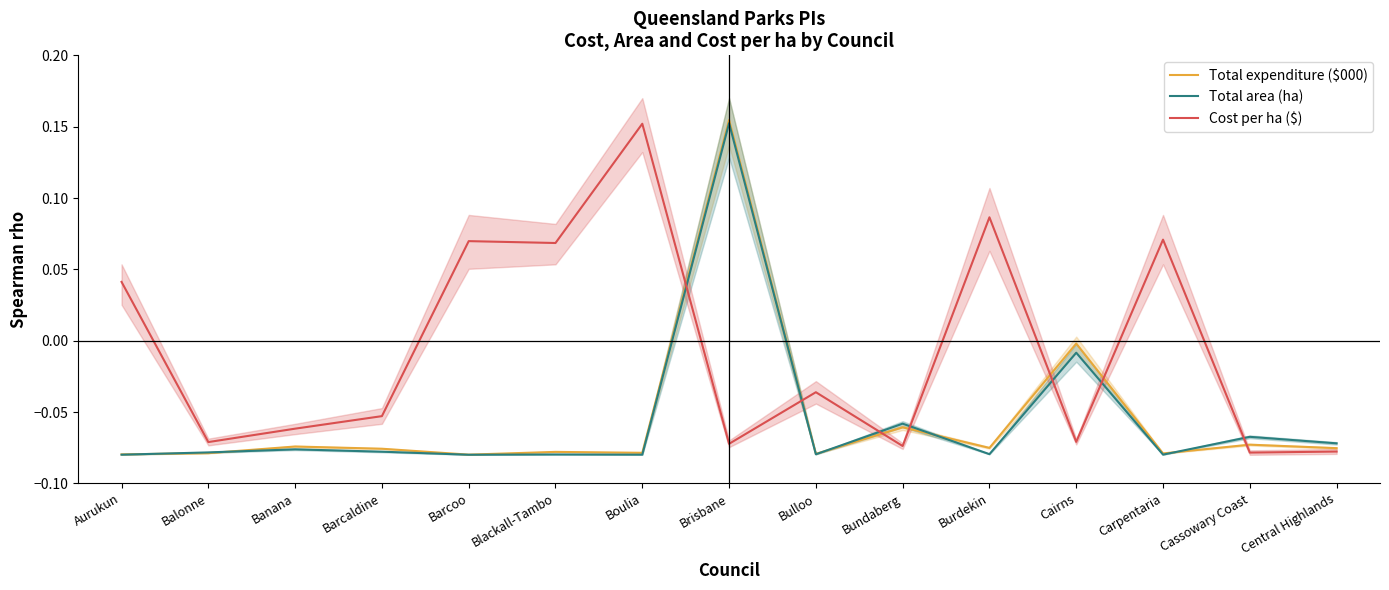

Between Balonne and Carpentaria, which series saw the biggest shift?

Cost per ha ($)